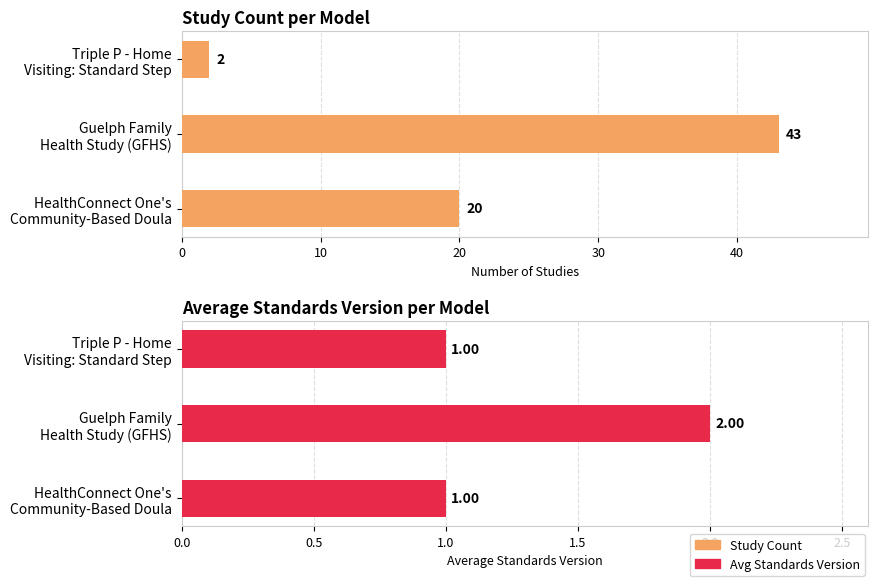

How many bars are there in each group?

2